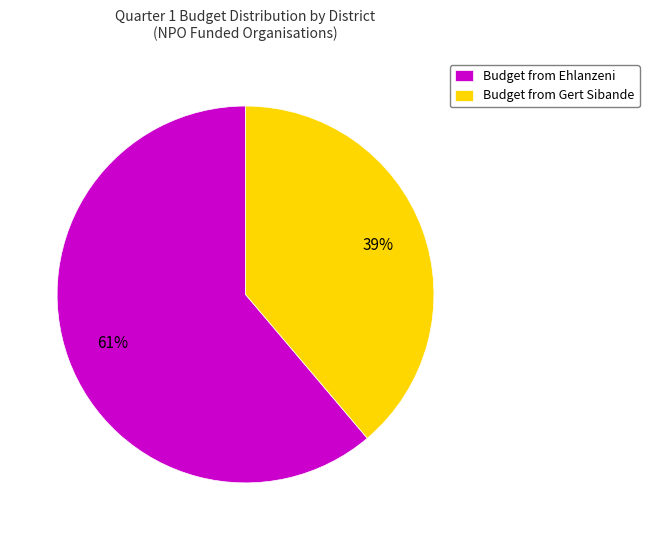

Between Budget from Gert Sibande and Budget from Ehlanzeni, which is larger?

Budget from Ehlanzeni